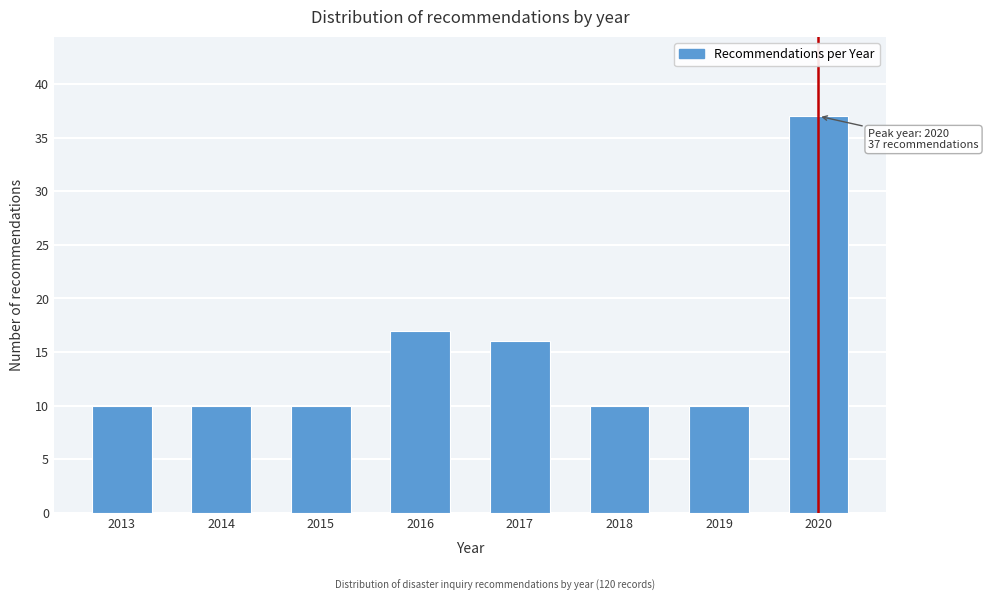

Reading left to right, list all the values displayed in this chart.

2013=10	2014=10	2015=10	2016=17	2017=16	2018=10	2019=10	2020=37